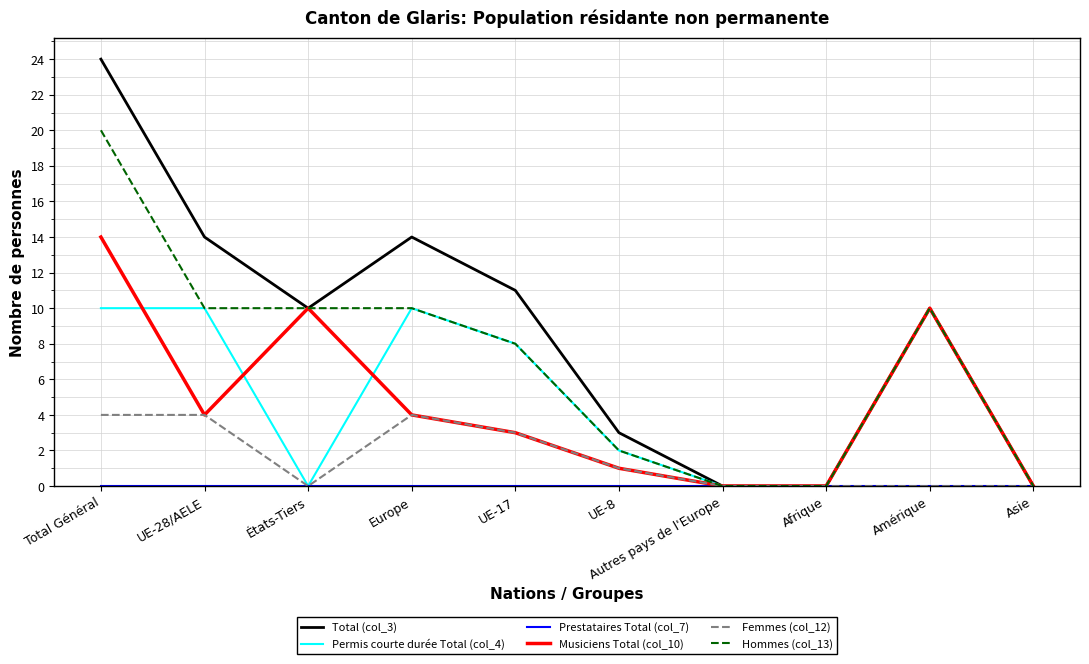

What position from the right is UE-28/AELE?

9